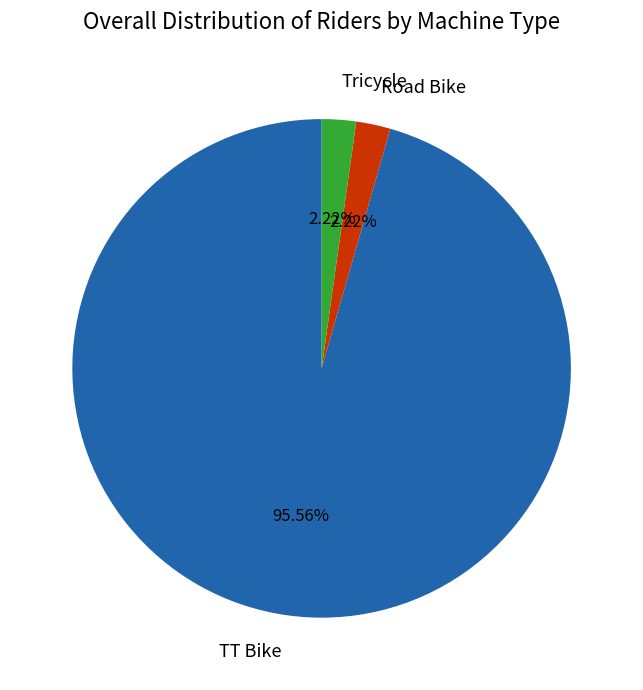

The Road Bike slice represents 17% of the pie. True or false?

False